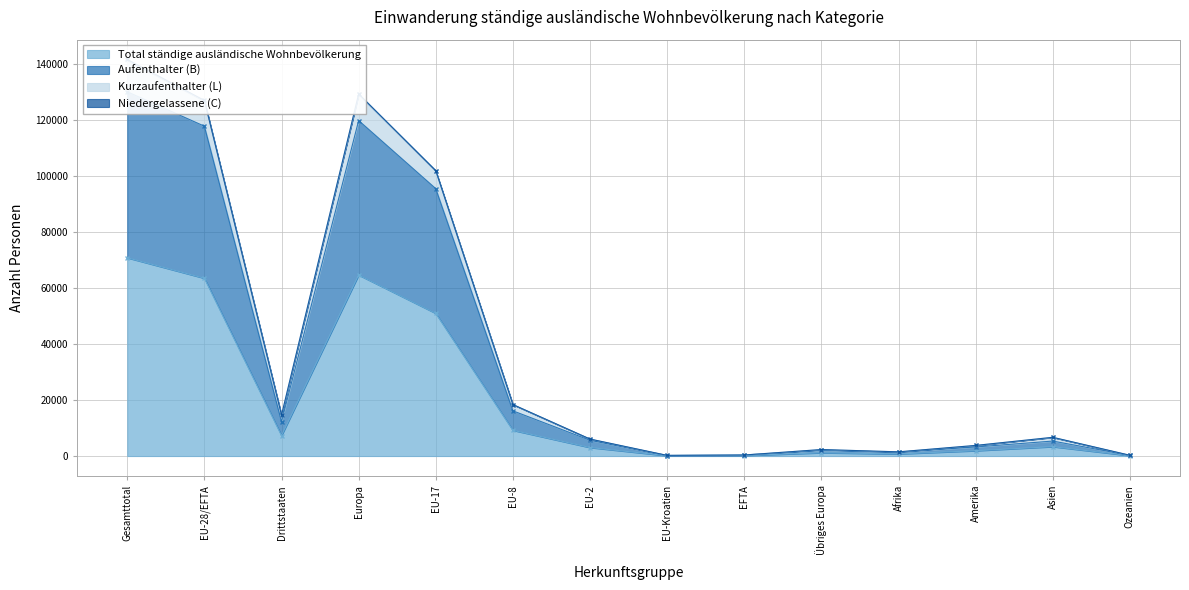

How many lines are shown in the chart?

4